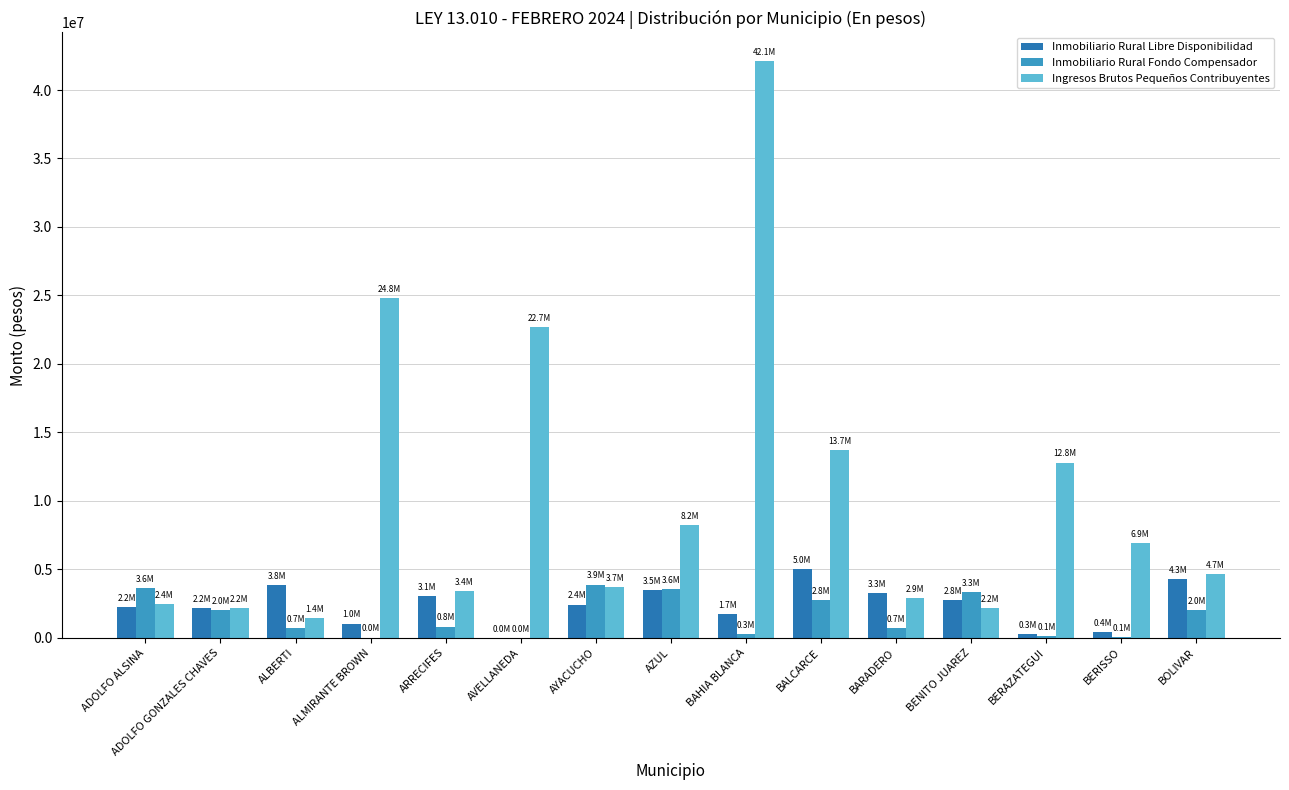

What is the total value across all series at BALCARCE?

21487291.9